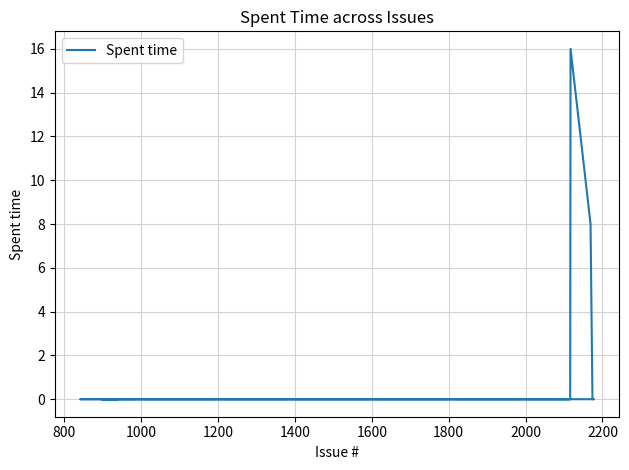

The value at 32 is -10. True or false?

False